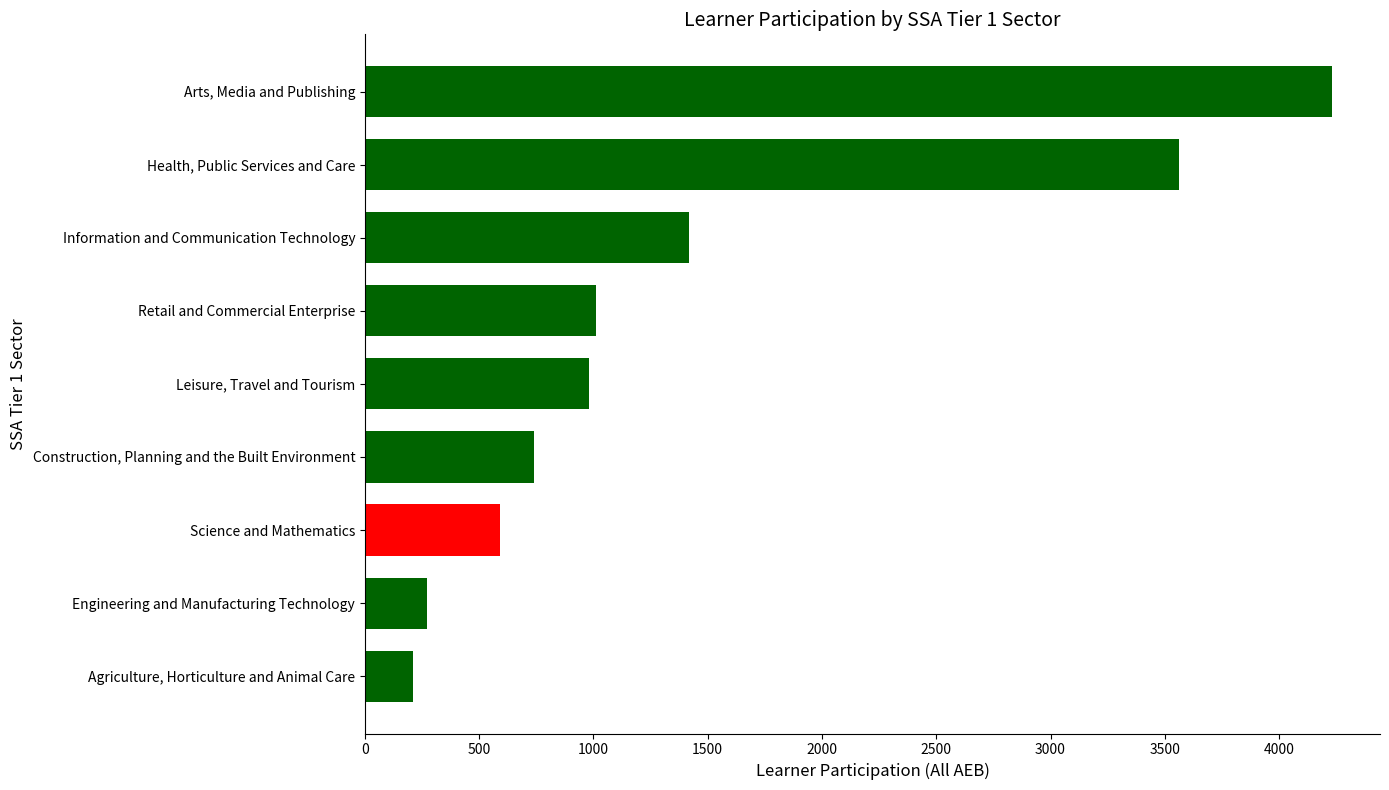

Rank the categories by value from lowest to highest.

Agriculture, Horticulture and Animal Care, Engineering and Manufacturing Technology, Science and Mathematics, Construction, Planning and the Built Environment, Leisure, Travel and Tourism, Retail and Commercial Enterprise, Information and Communication Technology, Health, Public Services and Care, Arts, Media and Publishing